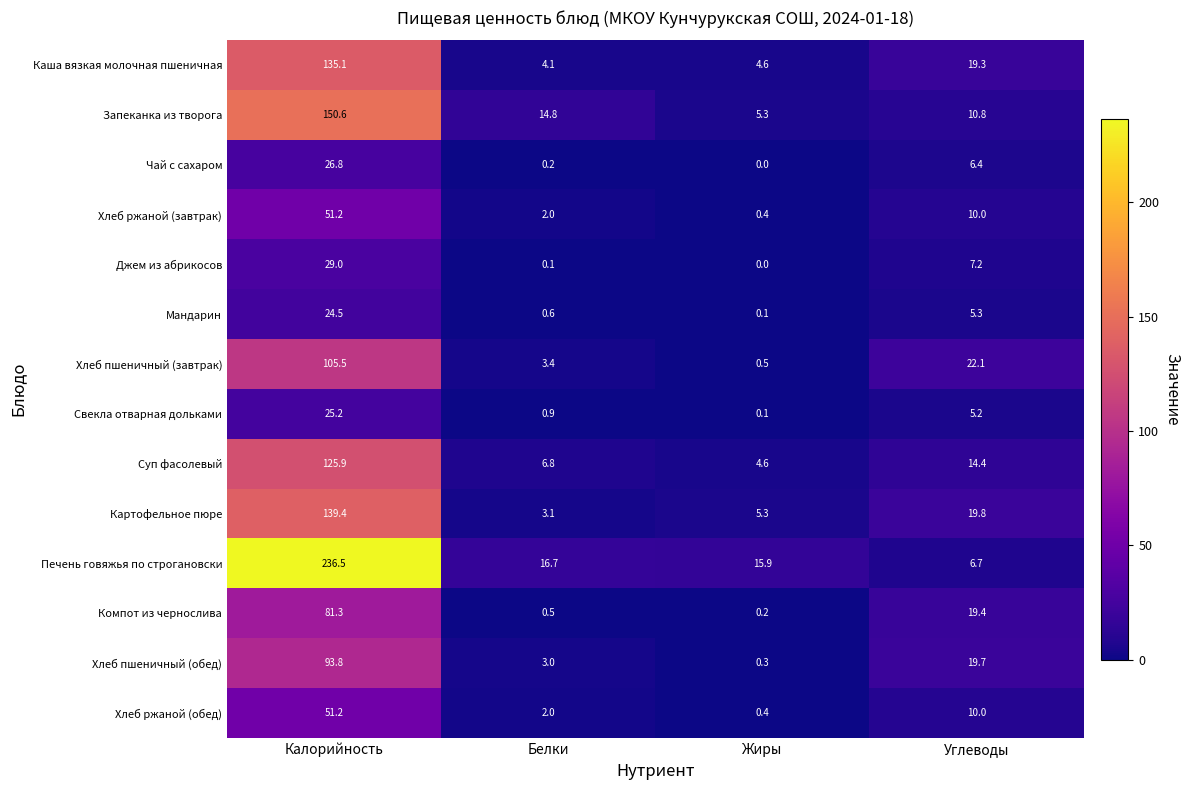

Which series has the widest spread of values?

Печень говяжья по строгановски